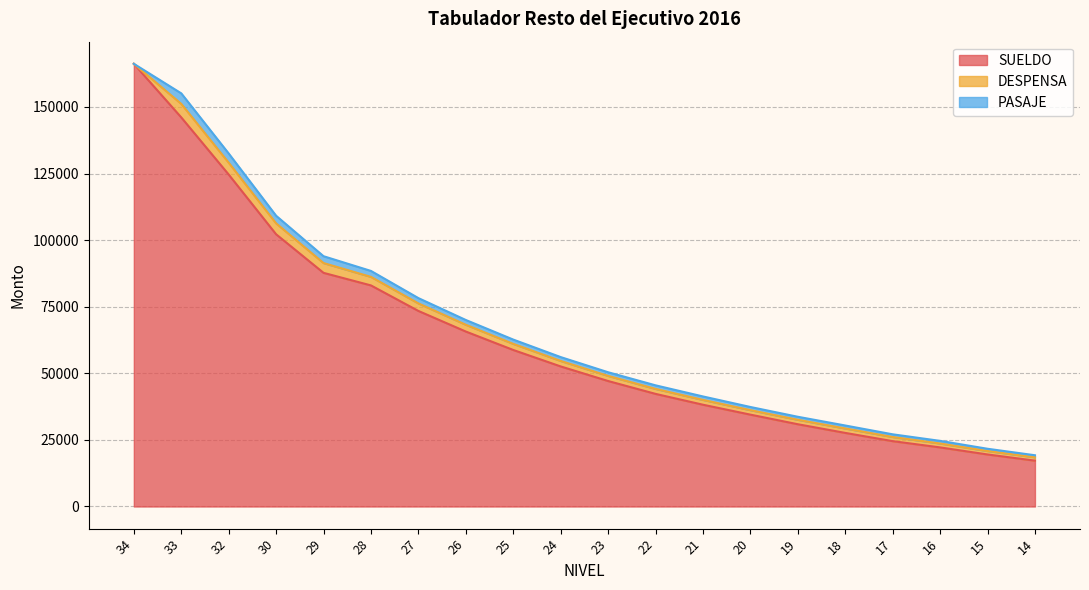

Reading left to right, extract all data points from this chart.

SUELDO: 166195.0	146068.0	124618.0	102191.0	87713.9	82995.0	73411.0	65679.0	58759.0	52580.0	47106.0	42280.0	38208.0	34487.0	30883.0	27627.0	24533.0	22186.0	19532.0	17213.0
DESPENSA: 0.0	5082.0	4445.0	4097.0	3676.0	3202.0	2832.0	2544.0	2288.0	2057.0	1920.0	1865.0	1808.0	1680.0	1671.0	1664.0	1549.0	1465.0	1286.0	1247.0
PASAJE: 0.0	3953.0	3463.0	2860.0	2571.0	2238.0	1992.0	1794.0	1617.0	1457.0	1376.0	1345.0	1299.0	1191.0	1133.0	1119.0	1016.0	987.0	857.0	779.0